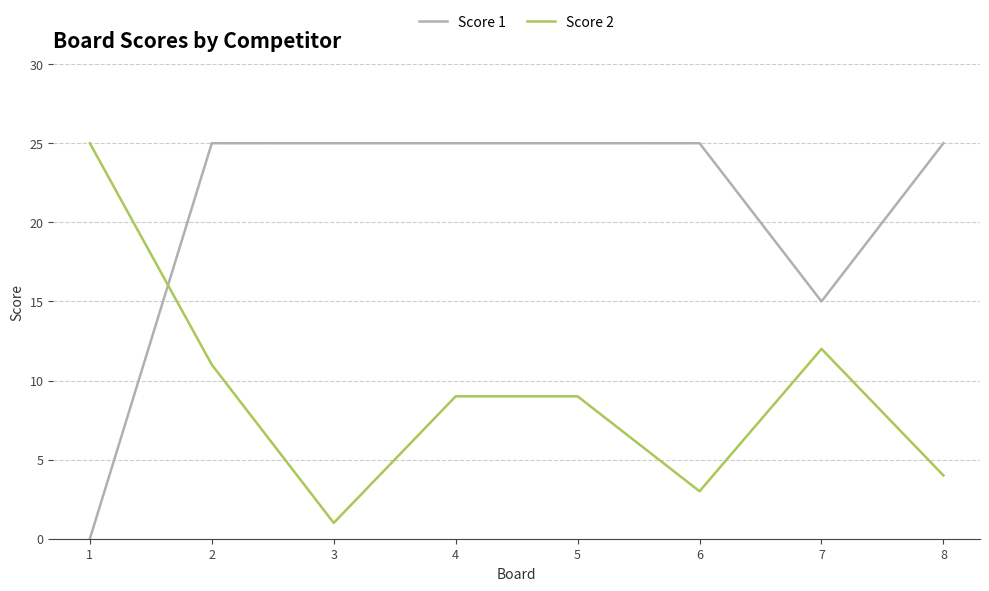

Where do Score 1 and Score 2 first cross each other?

1 and 2